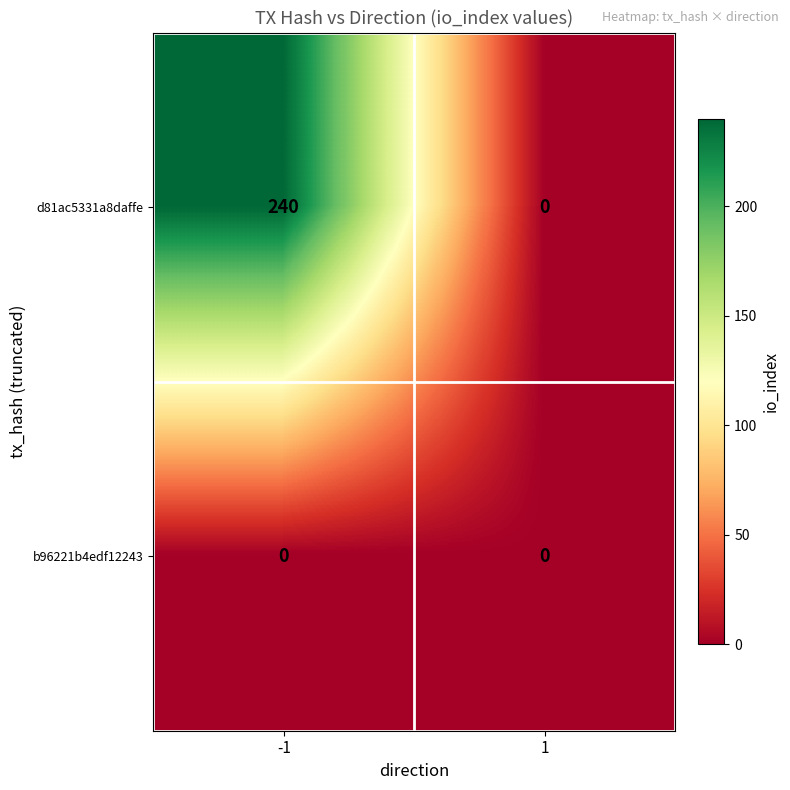

True or false: b96221b4edf12243 has a value of 0 at 1.

True